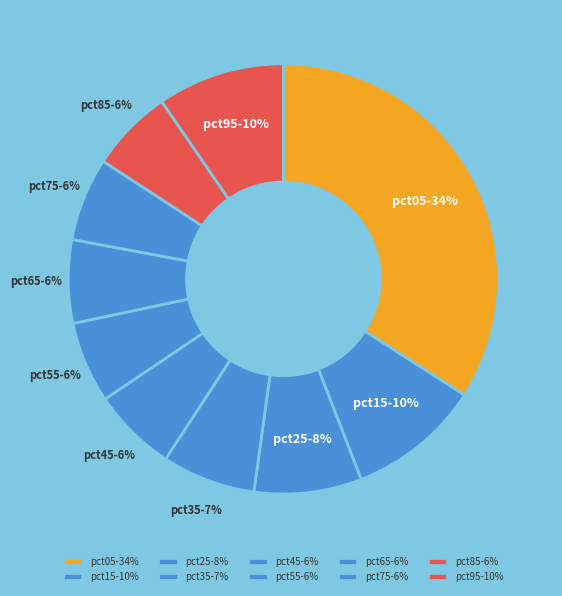

To the nearest percent, what is the combined percentage of pct75 and pct85?

12%